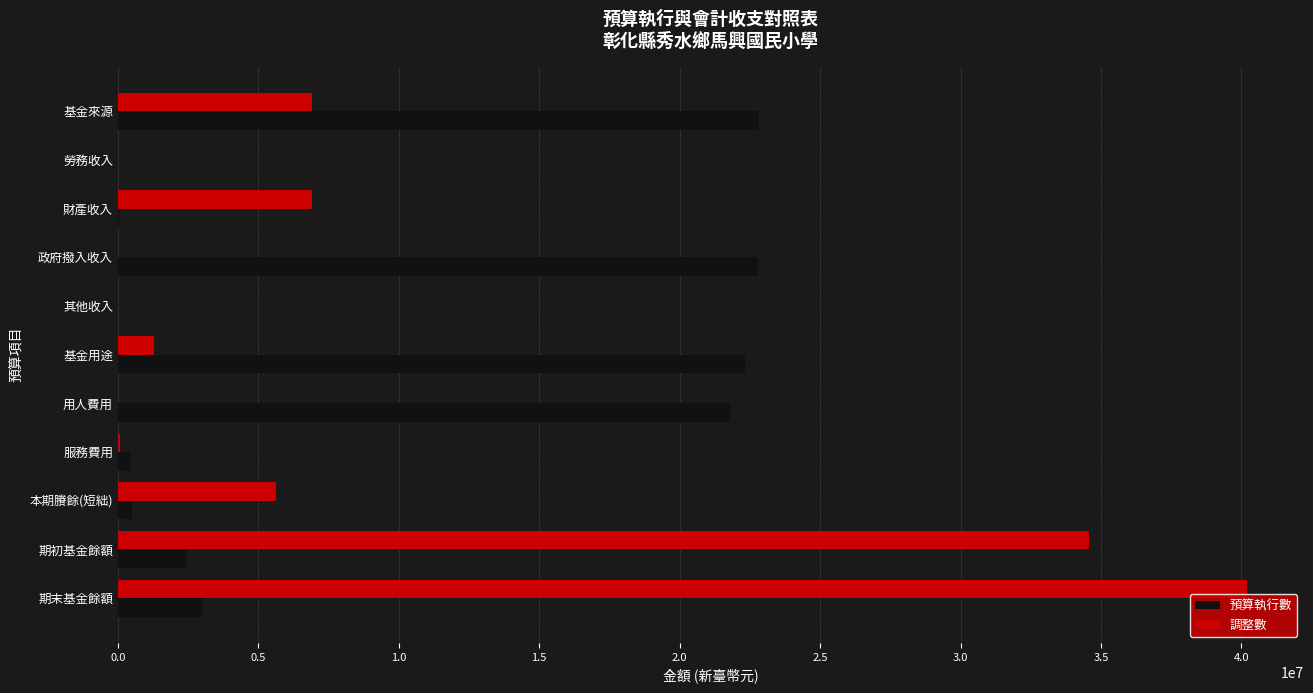

Read the 預算執行數 value at 期初基金餘額.

2475762